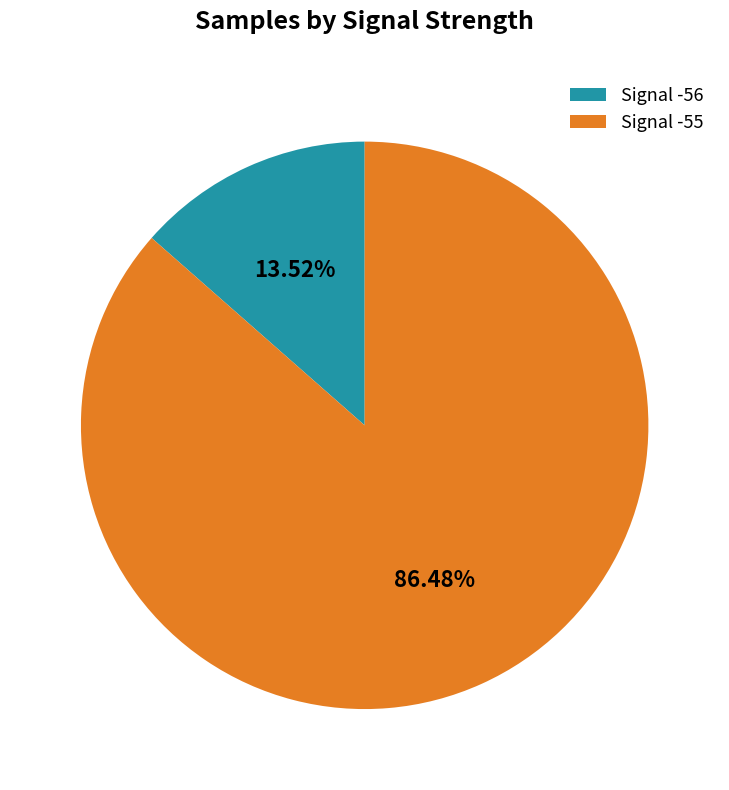

Combined, do Signal -55 and Signal -56 account for over 50%?

Yes